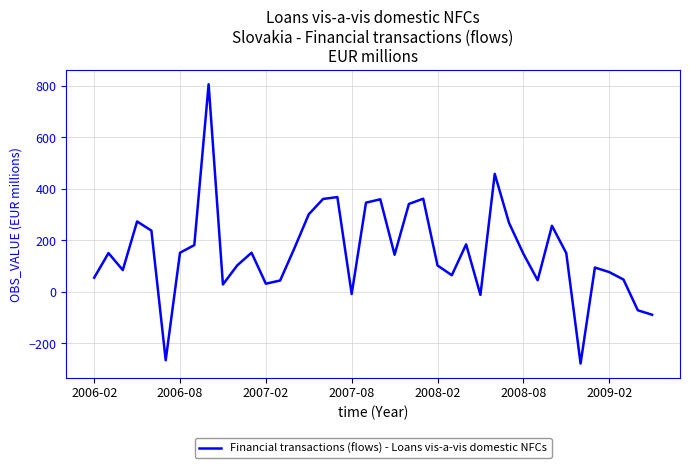

How many interior local peaks (higher than both neighbors) does the data have?

11